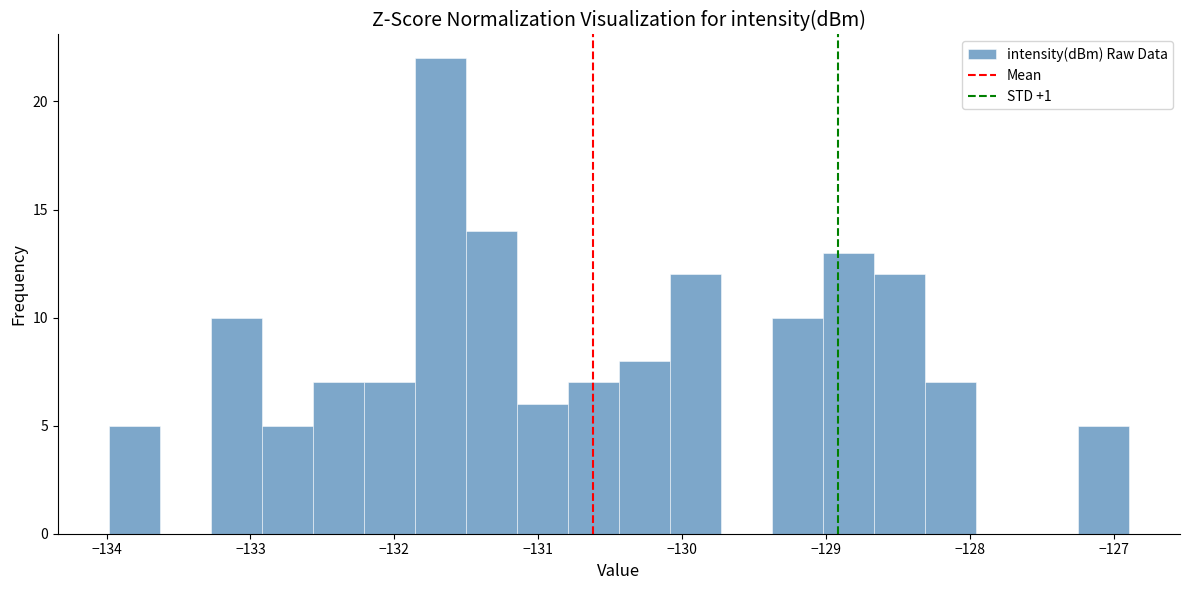

Around what value on the x-axis is the tallest bar? Give the approximate position of its centre, as read against the axis.

-131.7